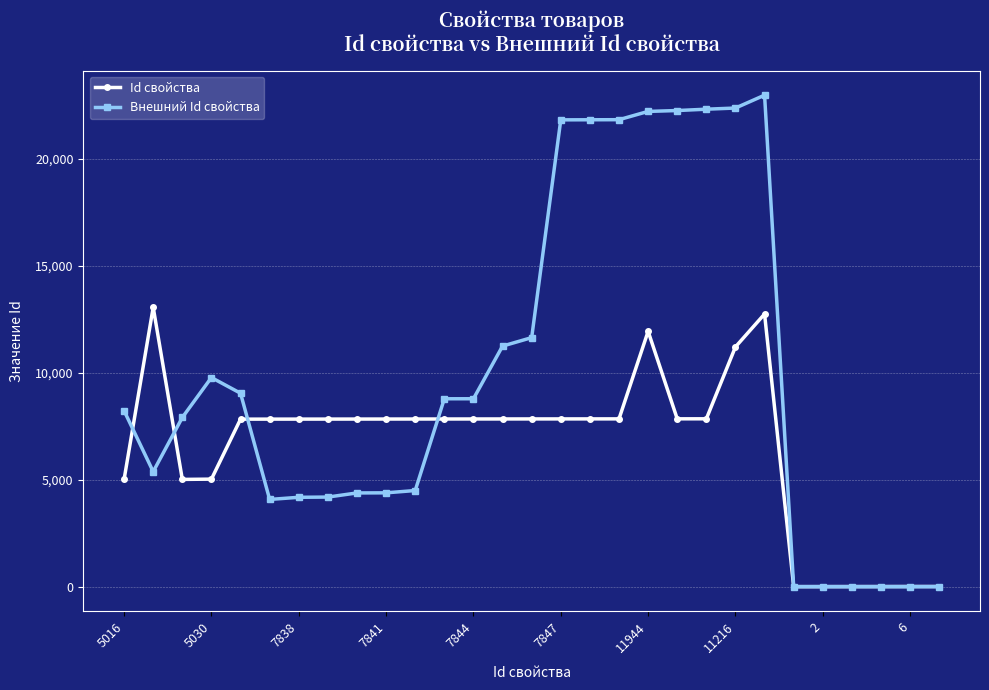

What is the greatest value displayed?

22992